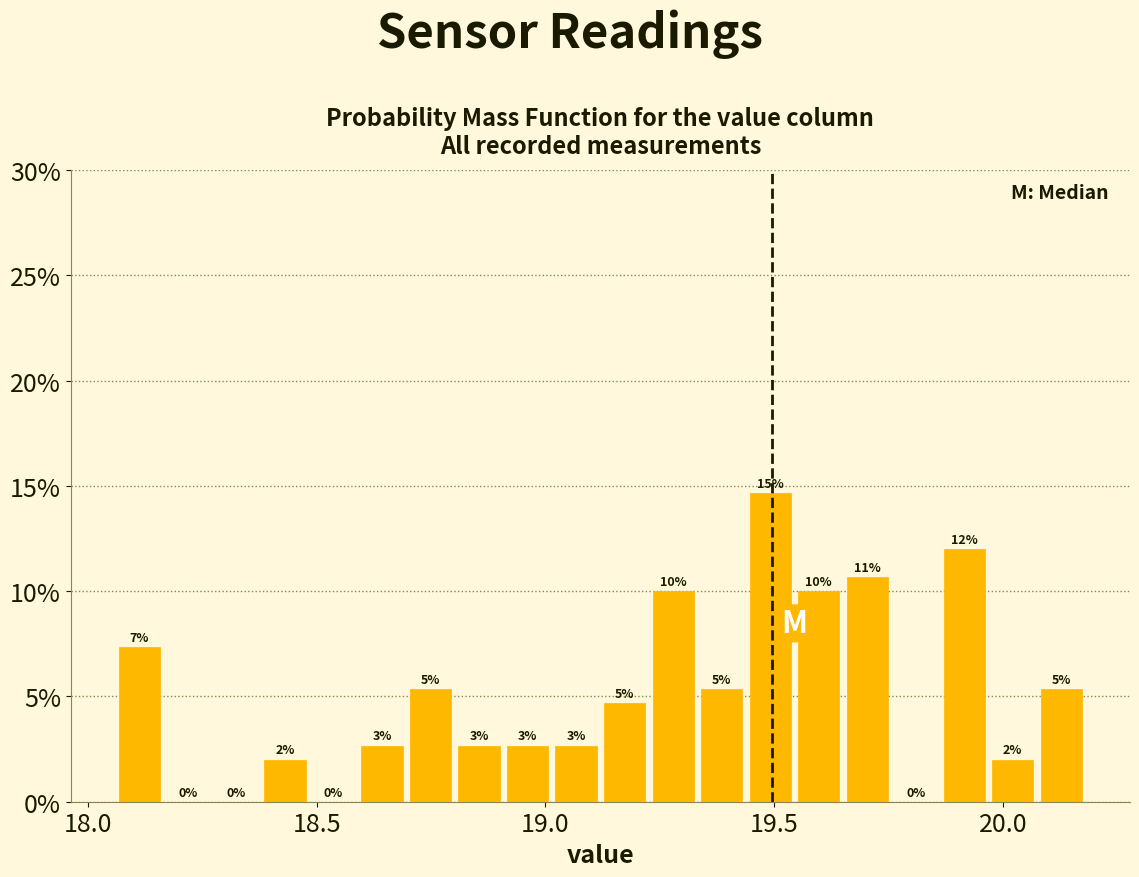

Read against the x-axis, roughly where is the centre of the tallest bar?

19.50